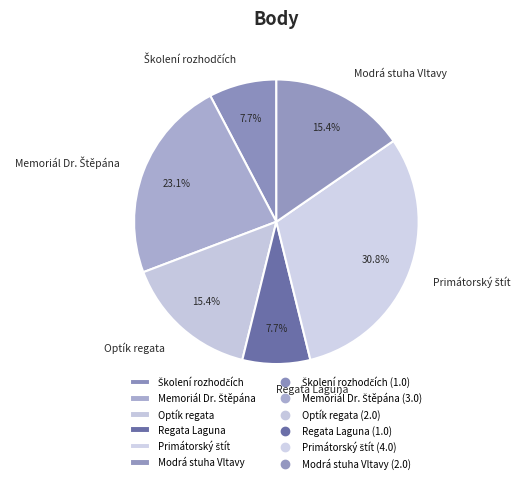

What is the total percentage of Optík regata and Regata Laguna?

23.1%